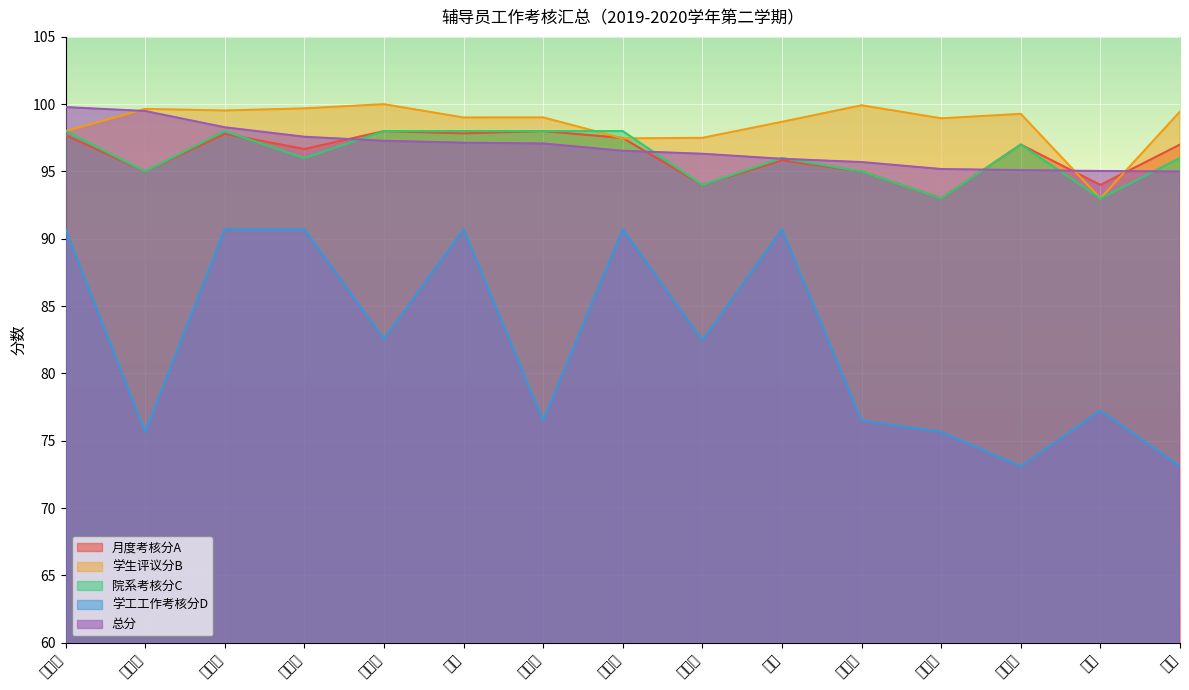

How many times do 月度考核分A and 总分 cross each other?

5